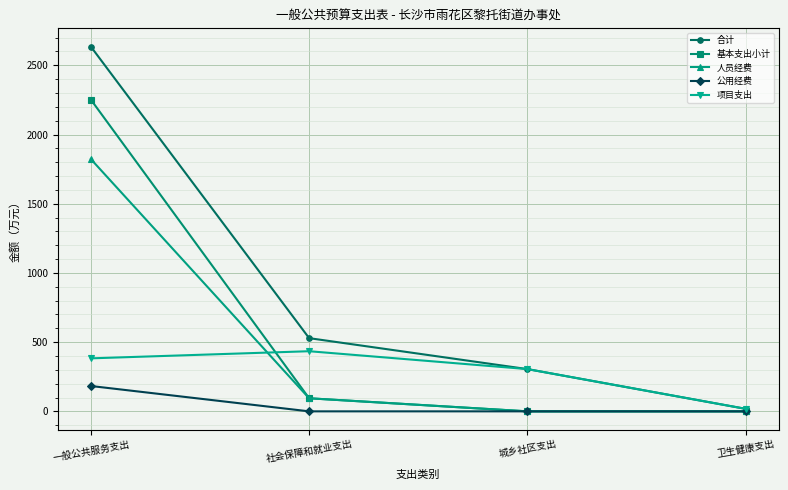

Where is 基本支出小计 nearest to the value 1126?

社会保障和就业支出